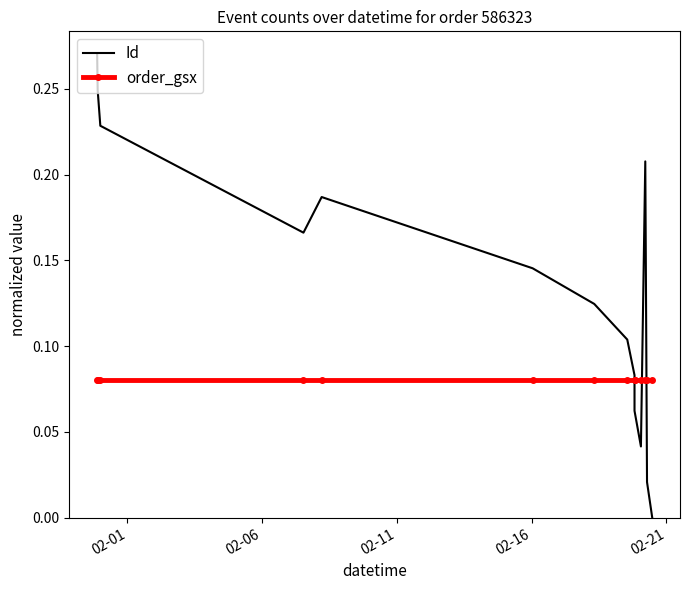

How many distinct data groups are displayed?

2